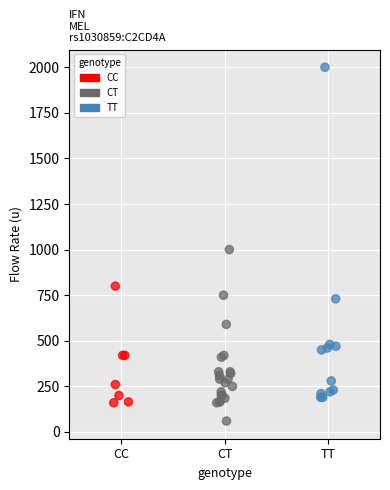

Which series contains the highest Y value?

TT